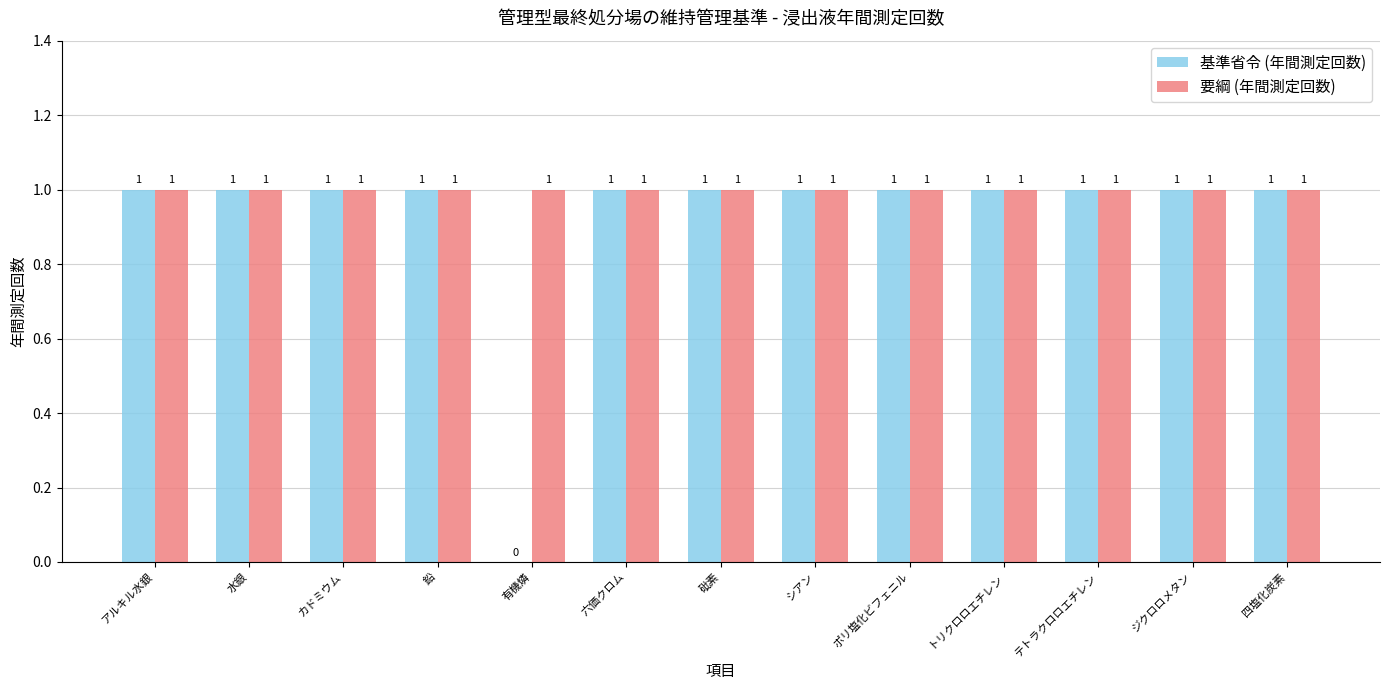

What is the sum of the 基準省令 (年間測定回数) values at ジクロロメタン and アルキル水銀?

2